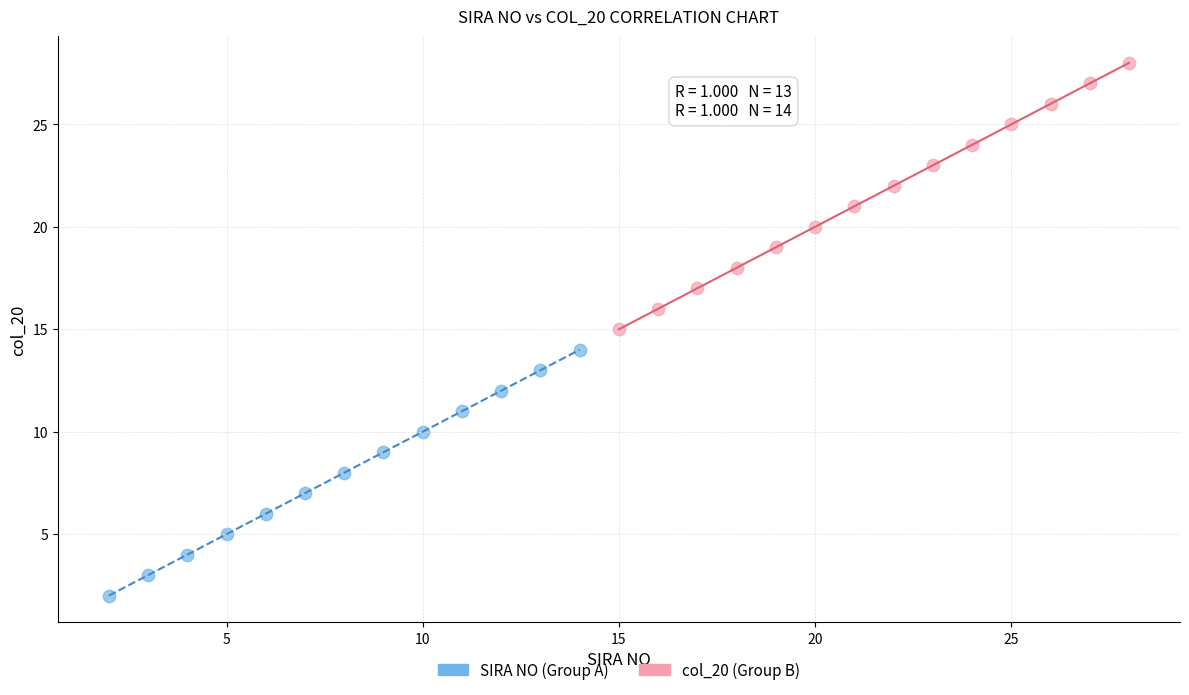

Which series contains the highest Y value?

col_20 (Group B)